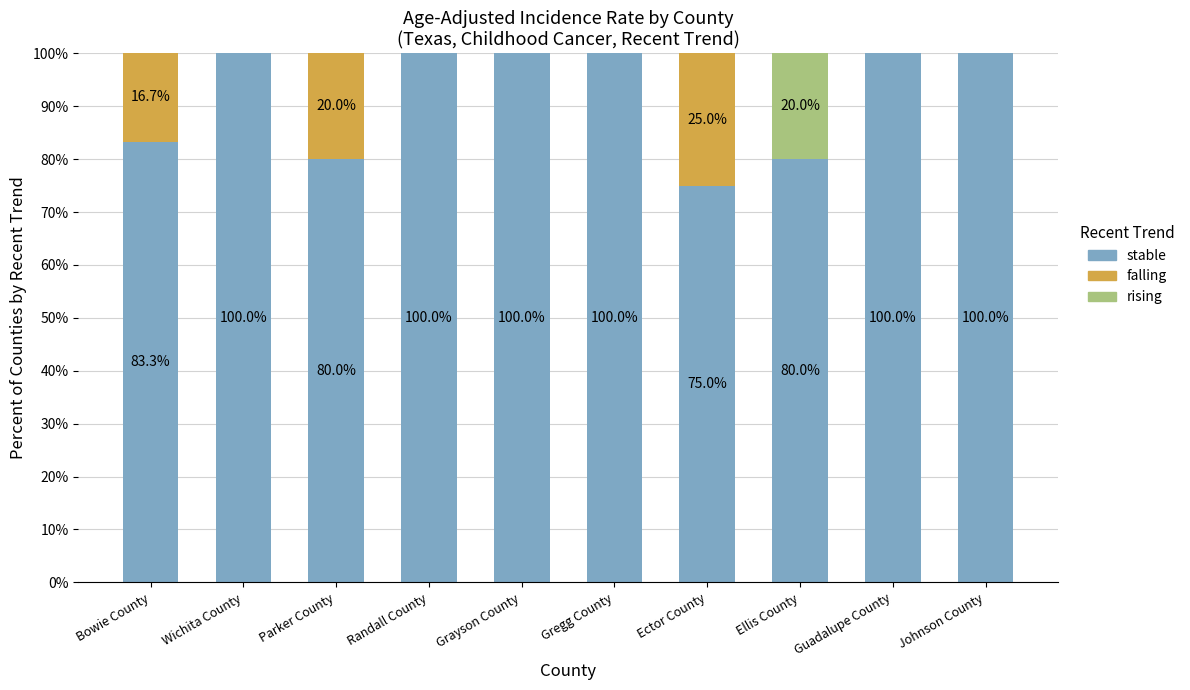

What is the difference between the stable values at Ellis County and Randall County?

20.0